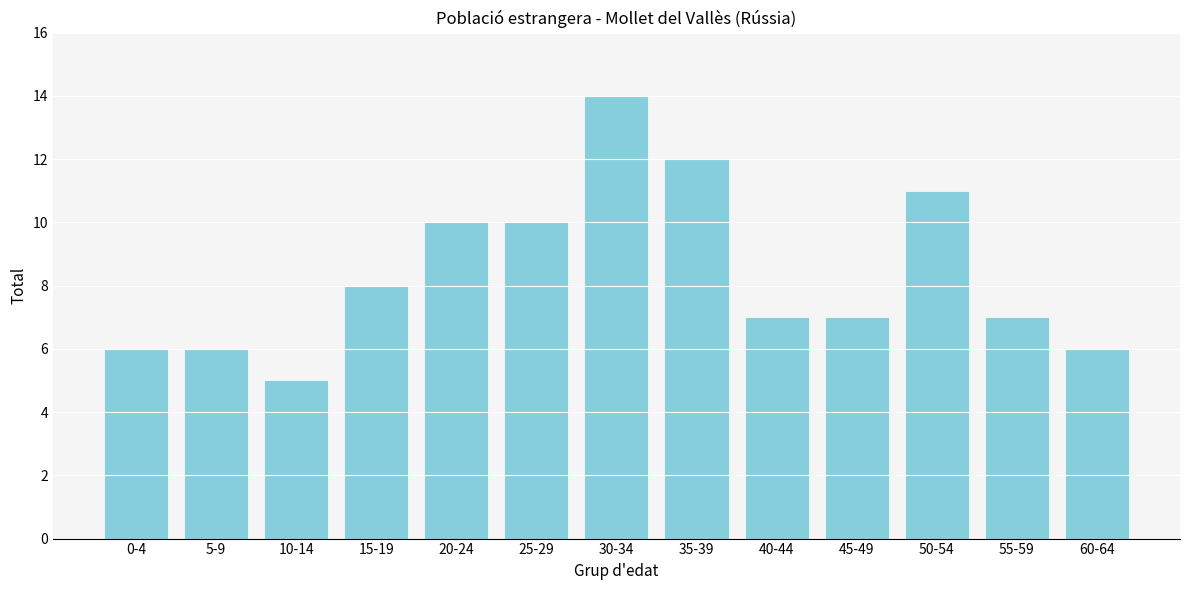

Reading left to right, extract all data points from this chart.

0-4=6	5-9=6	10-14=5	15-19=8	20-24=10	25-29=10	30-34=14	35-39=12	40-44=7	45-49=7	50-54=11	55-59=7	60-64=6